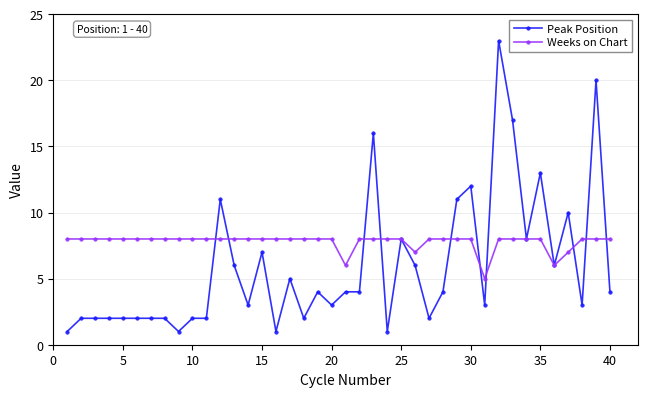

Which series has the largest total across all categories?

Weeks on Chart